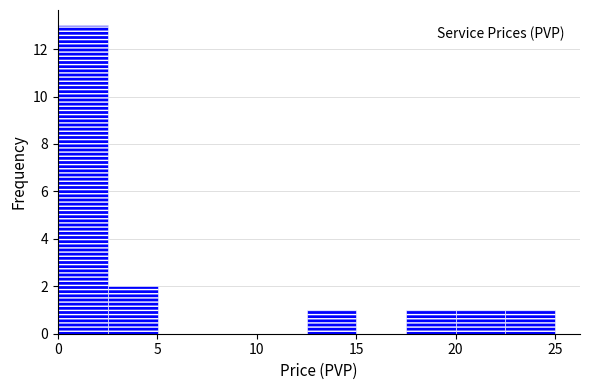

Reading left to right, transcribe this chart: for each bar, give the range it covers on the x-axis and its height. Neither the bar edges nor the heights are printed on the chart, so give them approximately, as read against the axes.

0.0 to 2.5: 13
2.5 to 5.0: 2
5.0 to 7.5: 0
7.5 to 10.0: 0
10.0 to 12.5: 0
12.5 to 15.0: 1
15.0 to 17.5: 0
17.5 to 20.0: 1
20.0 to 22.5: 1
22.5 to 25.0: 1